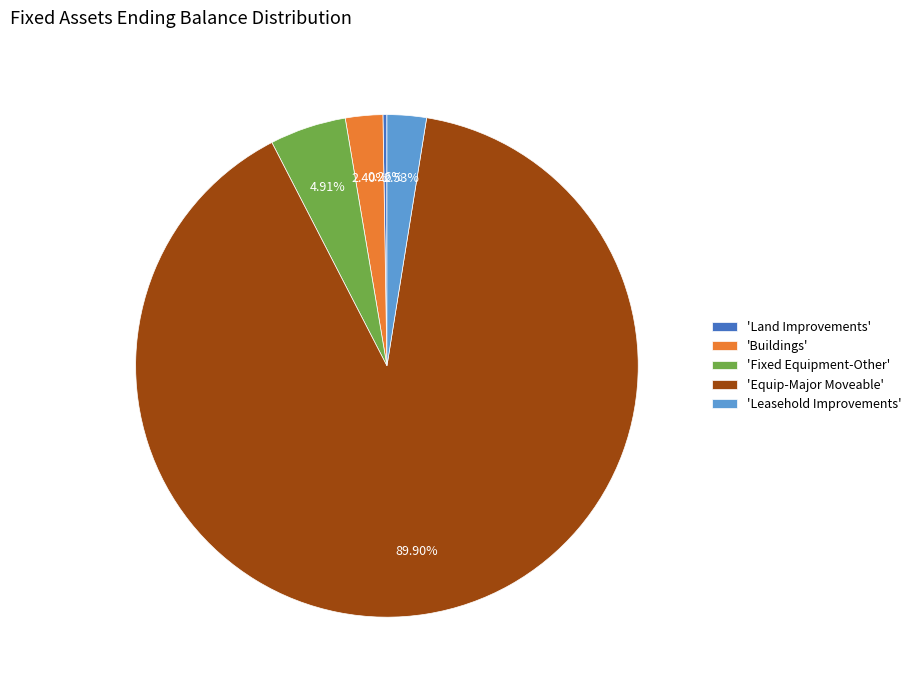

What is the majority slice?

'Equip-Major Moveable'